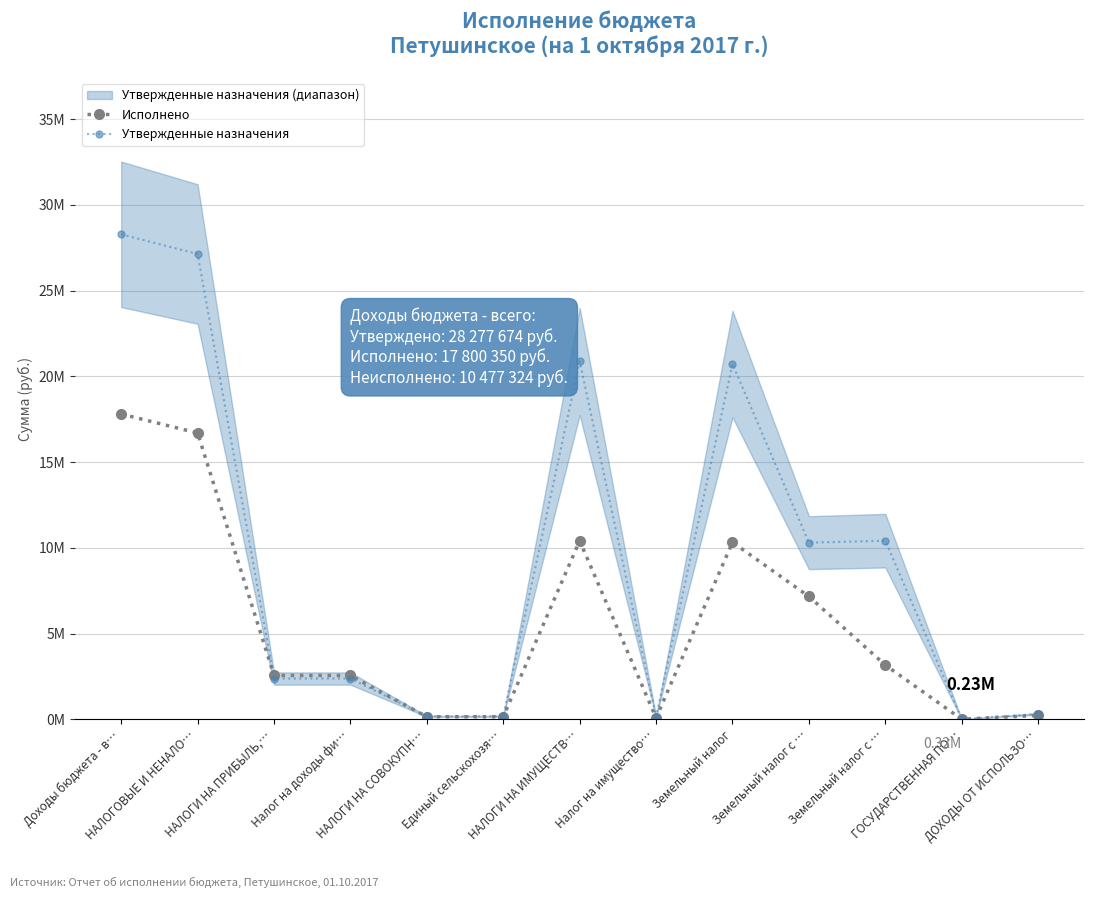

Which category has the lowest value across all series?

ГОСУДАРСТВЕННАЯ ПО…